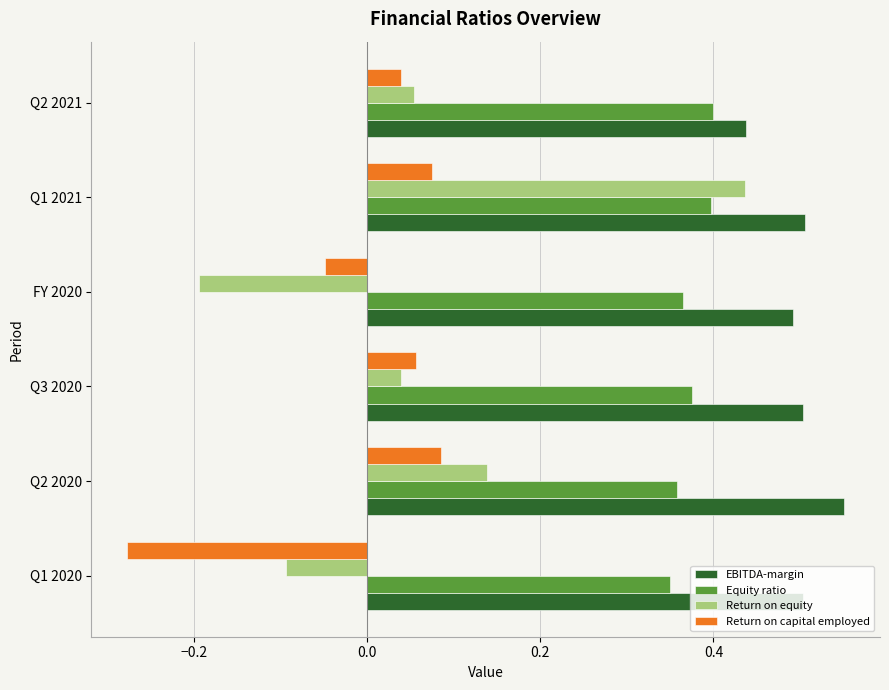

Which category has the lowest value across all series?

Q1 2020